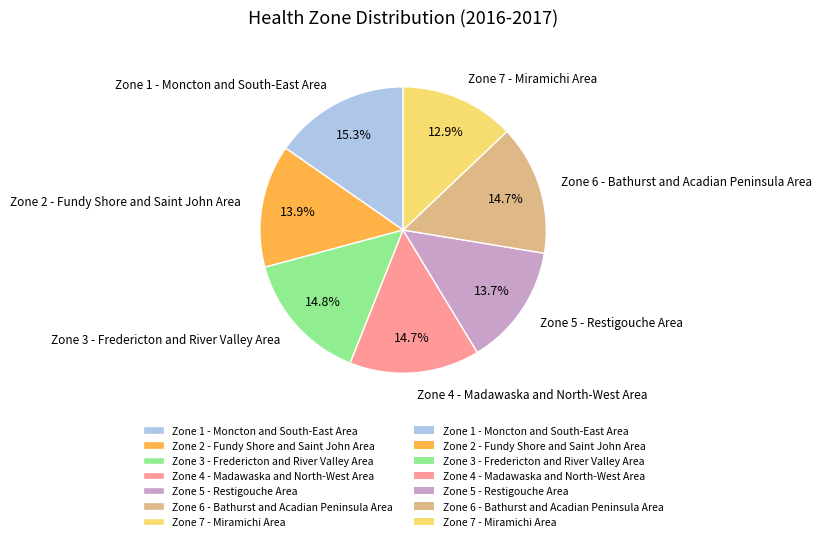

How many segments does this pie chart have?

7